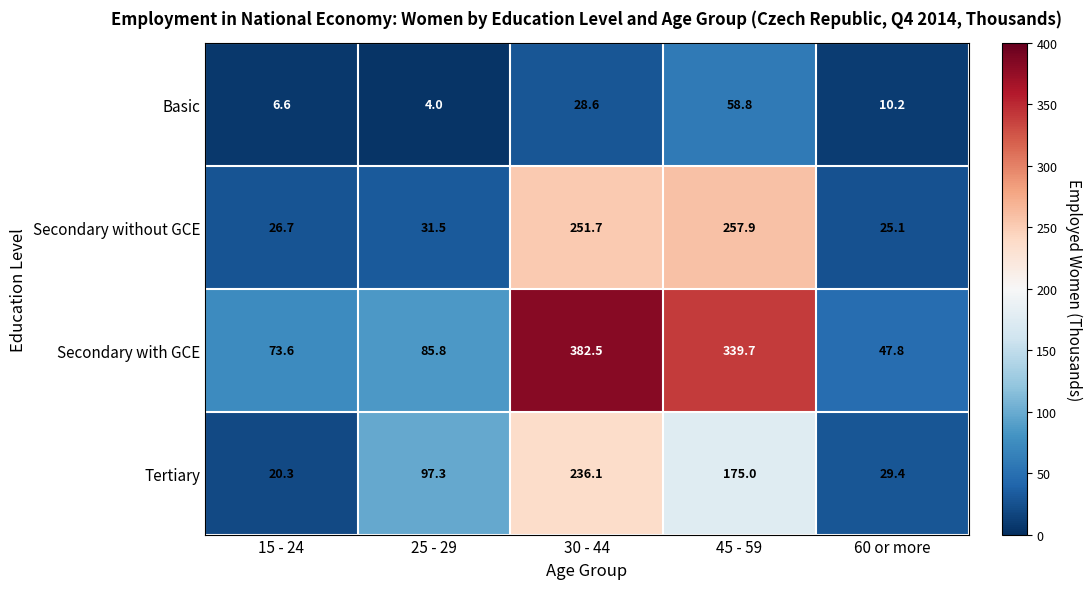

What is the average value of the Tertiary series?

111.6